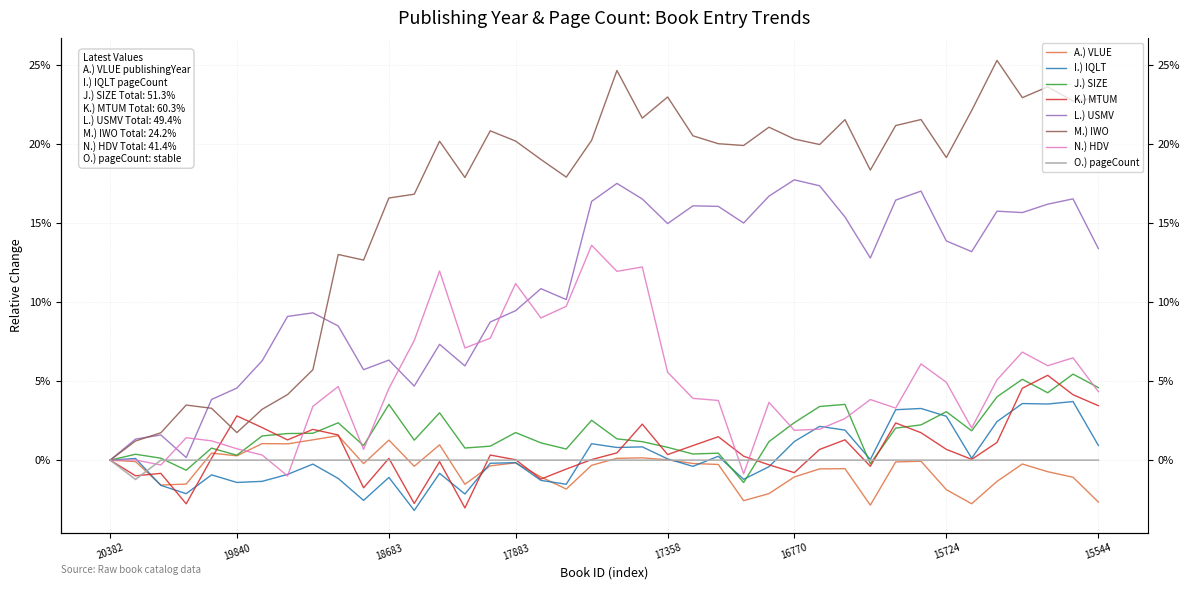

True or false: the data has more than 0 interior local peaks.

False